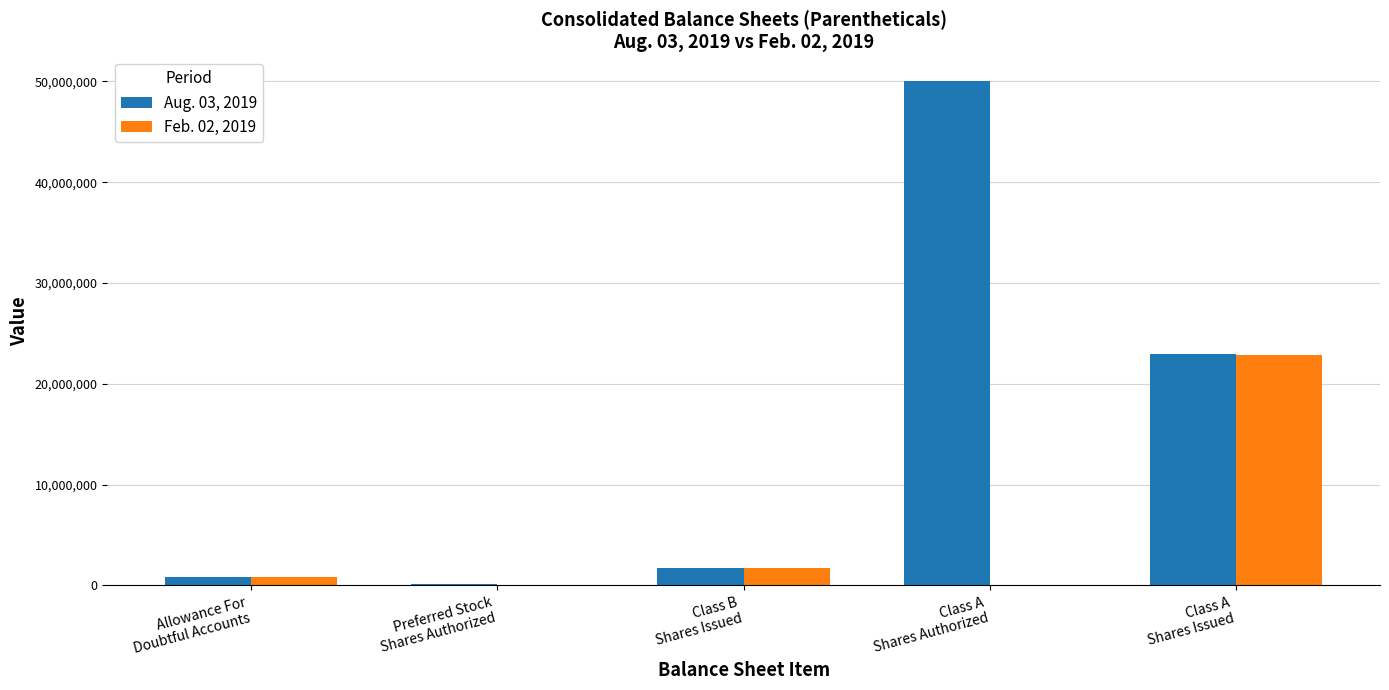

Reading left to right, list all the values displayed in this chart.

Aug. 03, 2019: 889000	100000	1763652	50000000	23002629
Feb. 02, 2019: 842000	0	1763652	0	22838149